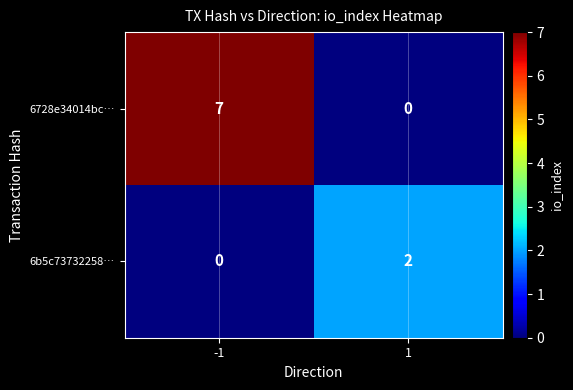

How many data points in 6728e34014bc… are less than 7?

1